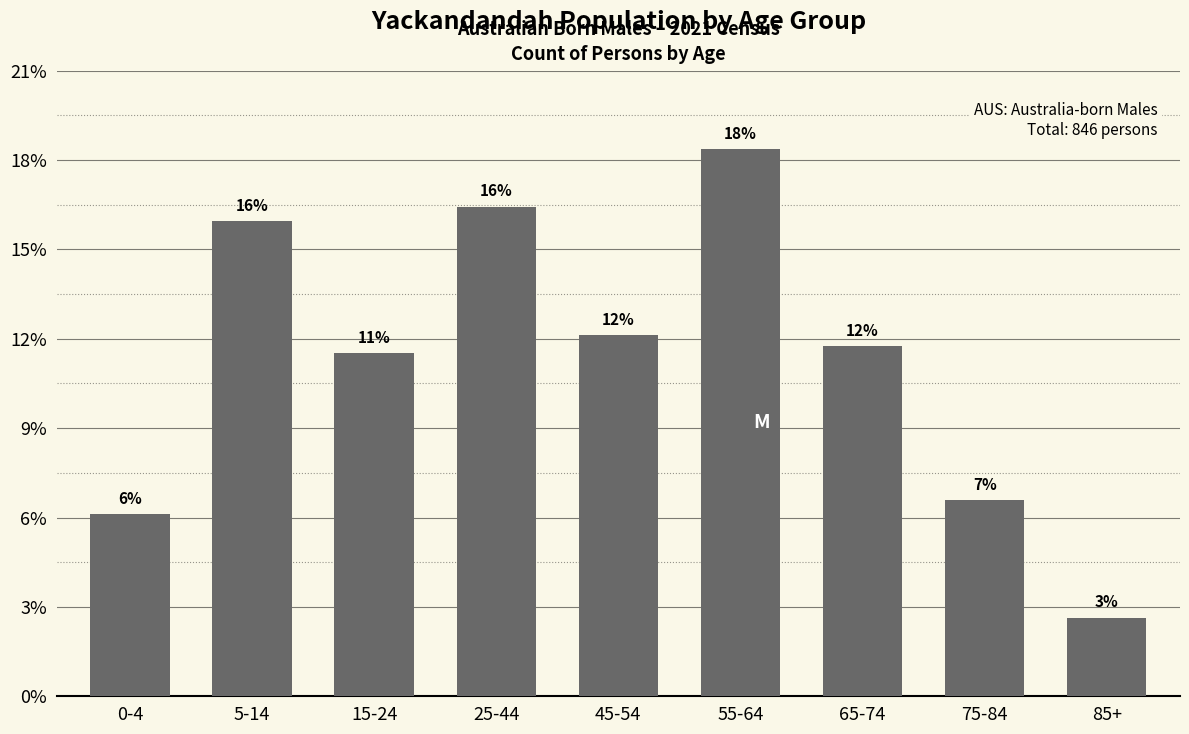

Does the chart contain any negative values?

No